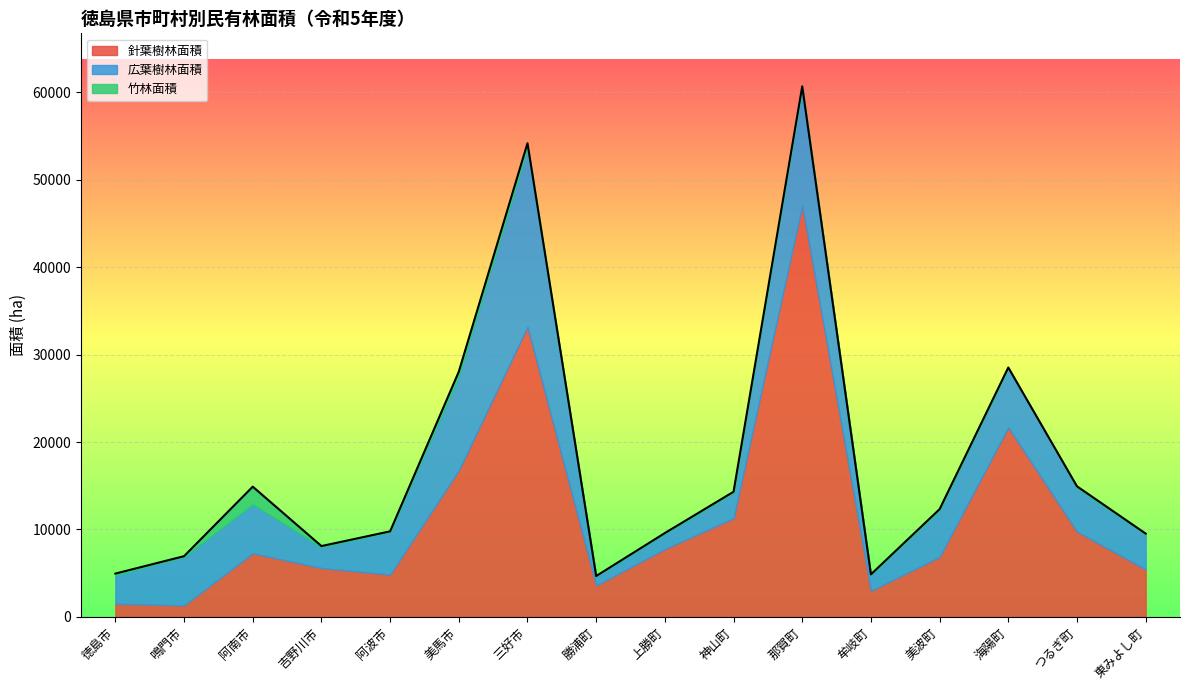

At which category is the sum across all series the highest?

那賀町